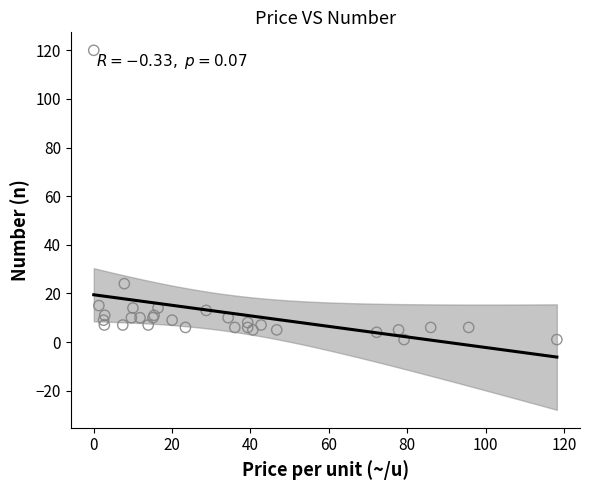

What Y value in the scatter plot is closest to 60?

24